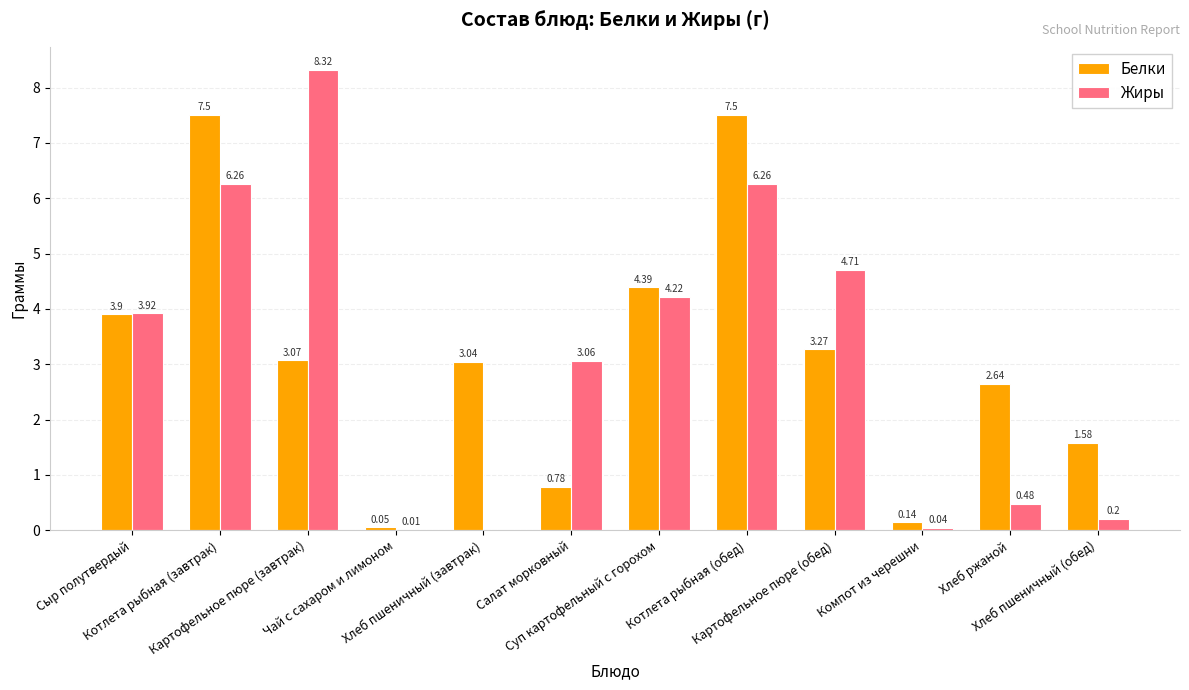

What is the sum of all Белки values?

37.9